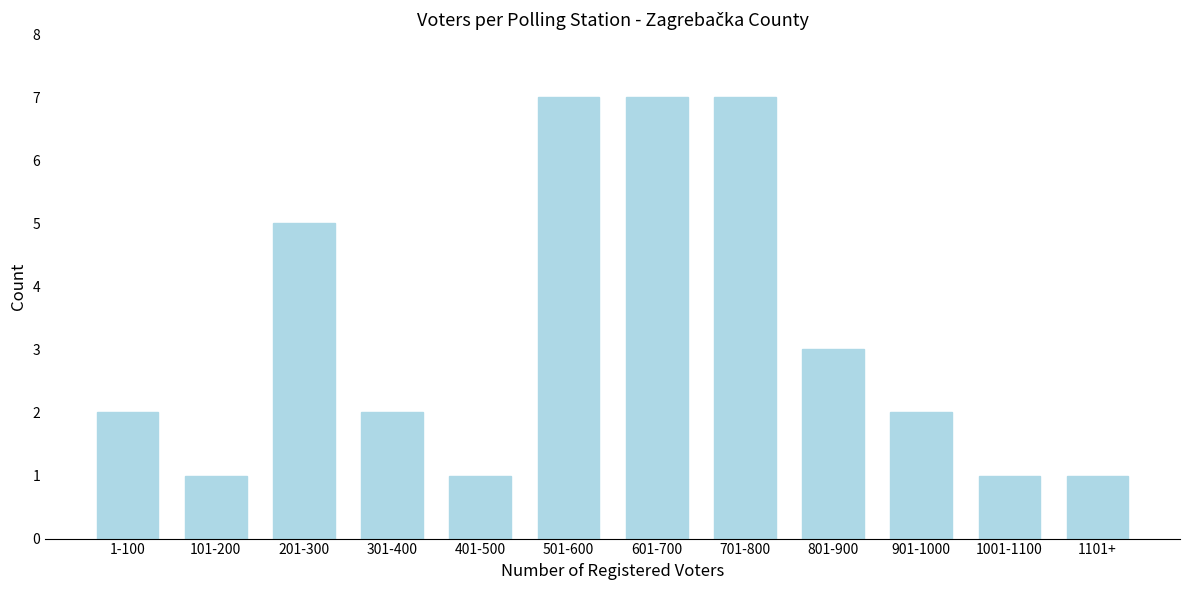

Reading right to left, extract all data points from this chart.

1101+=1	1001-1100=1	901-1000=2	801-900=3	701-800=7	601-700=7	501-600=7	401-500=1	301-400=2	201-300=5	101-200=1	1-100=2